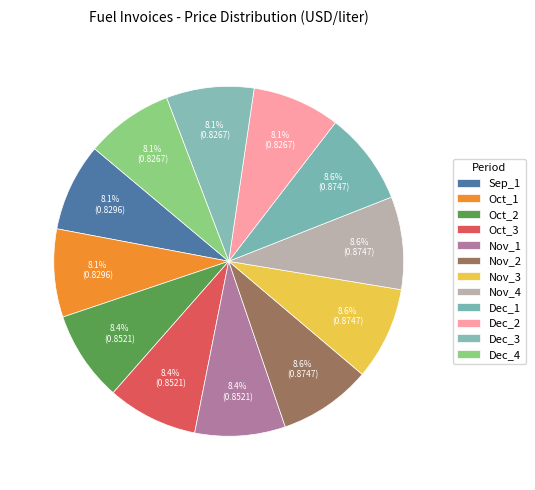

How many segments does this pie chart have?

12